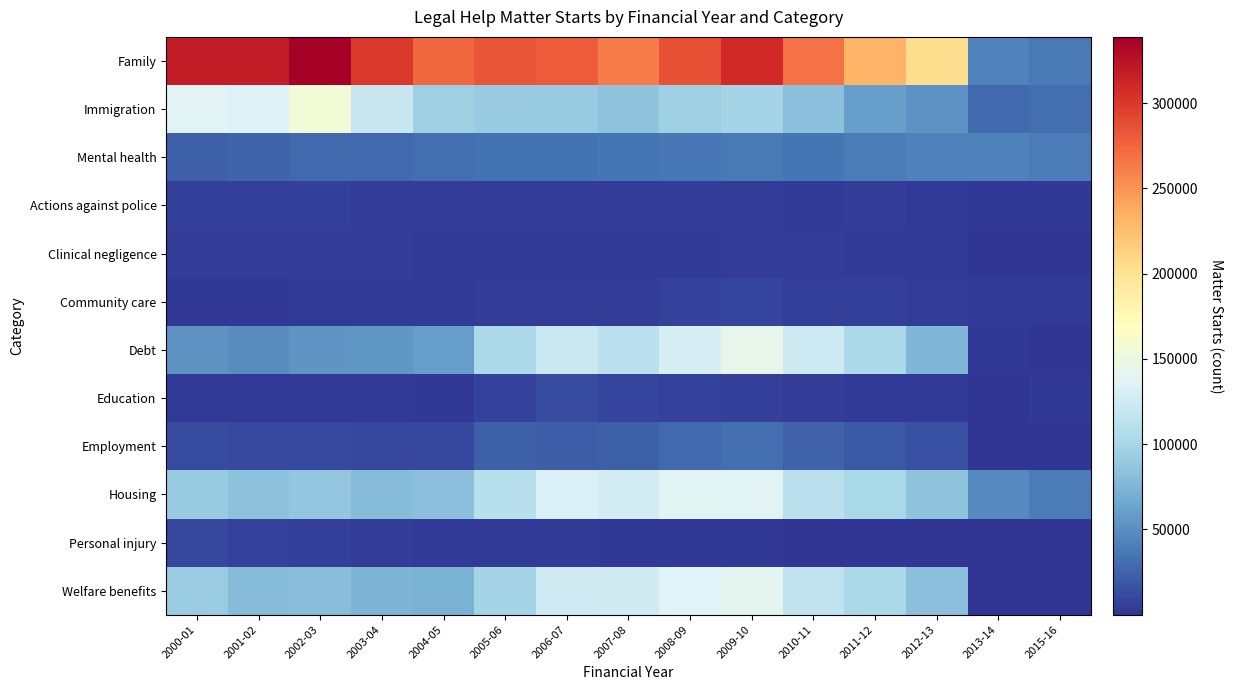

At which category is the sum across all series the highest?

2009-10